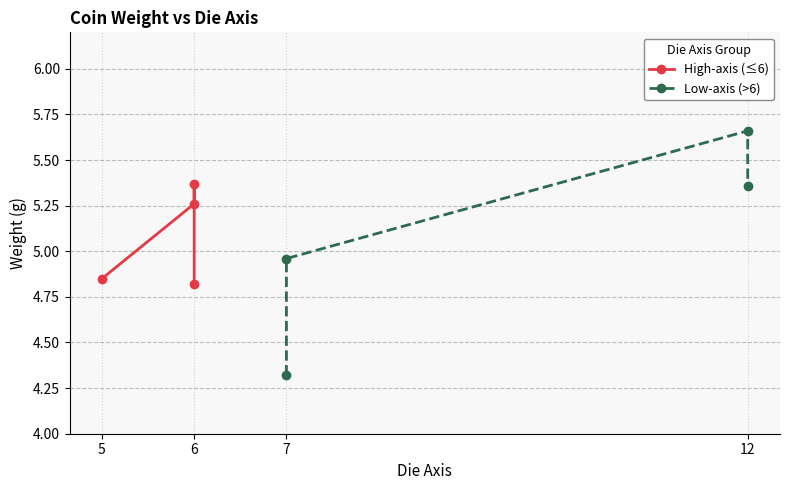

Is this an area chart (filled region under the line)?

No